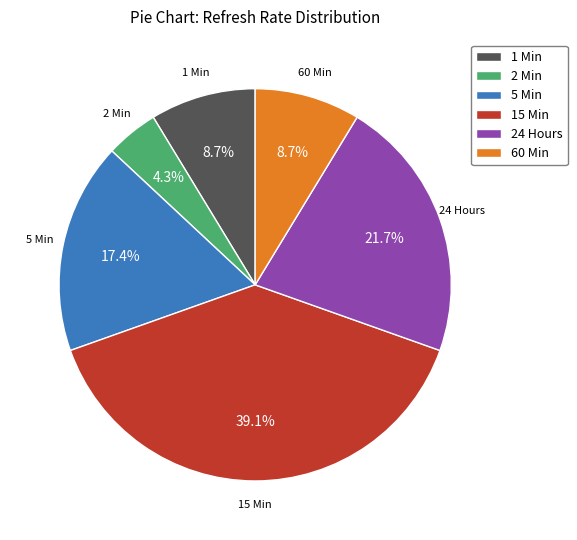

To the nearest percent, what is the combined percentage of 60 Min and 1 Min?

17%